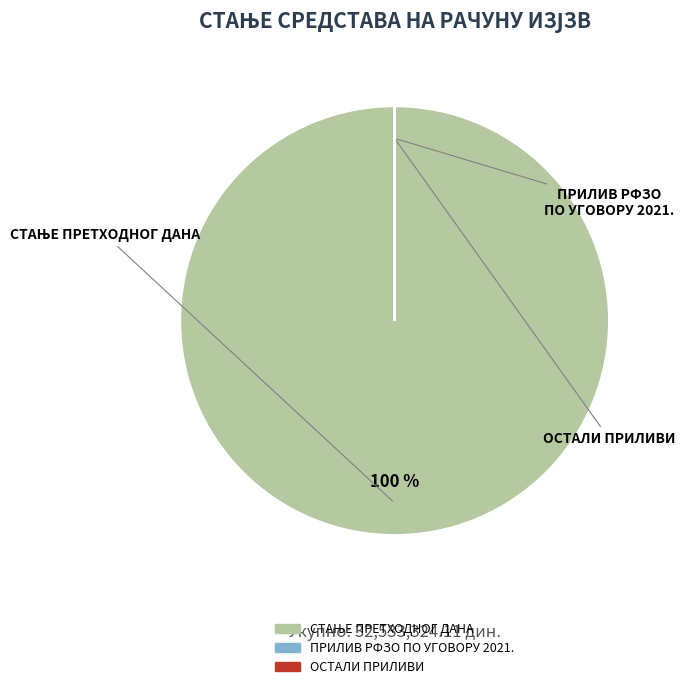

To the nearest percent, what is the difference between the largest and smallest slice percentages?

100%